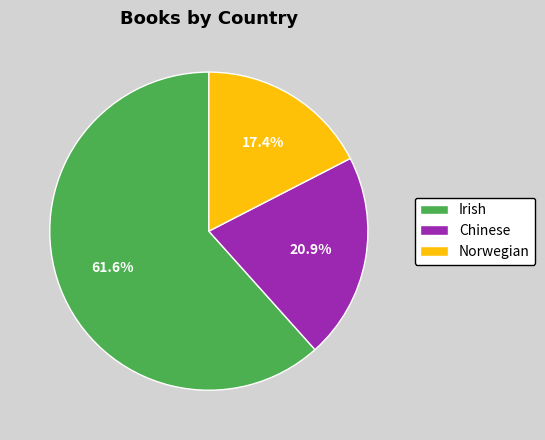

To the nearest percent, what is the combined percentage of Irish and Norwegian?

79%